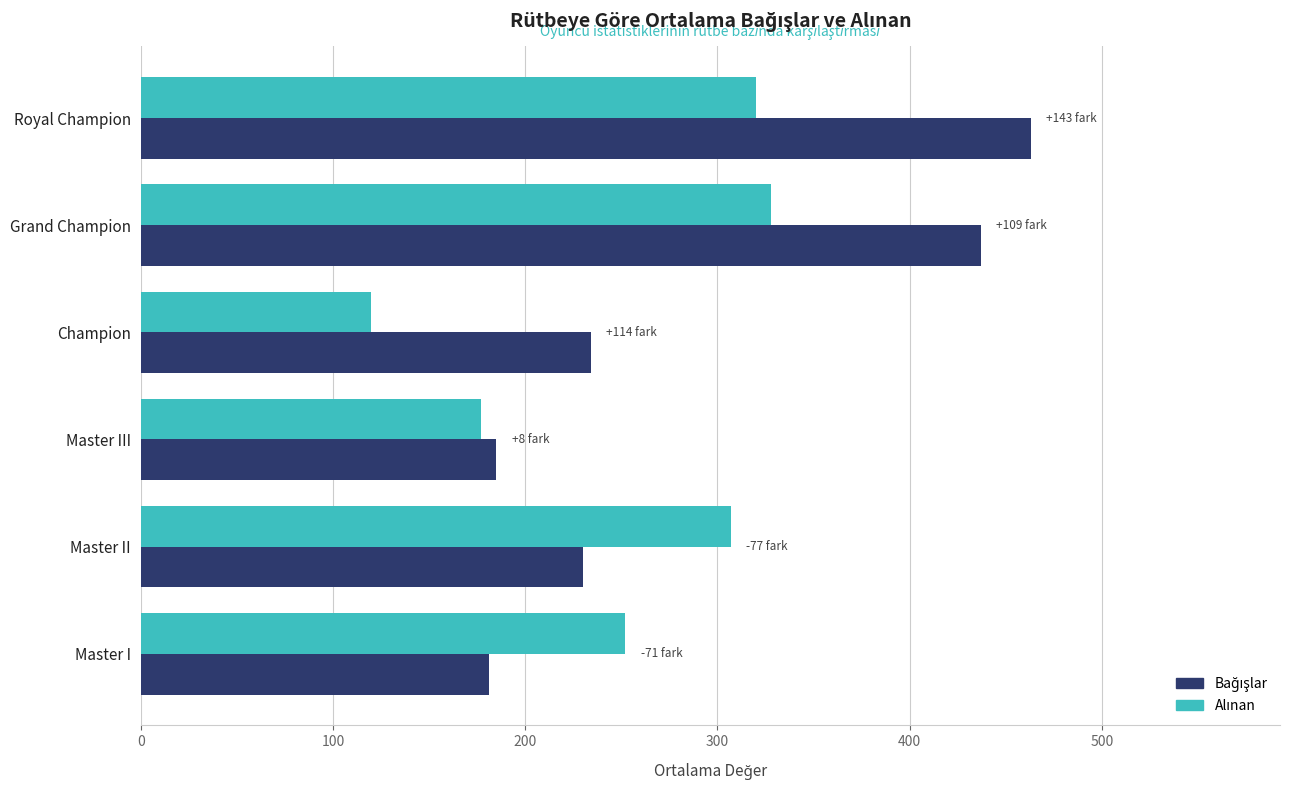

At how many categories does at least one series exceed 191?

5